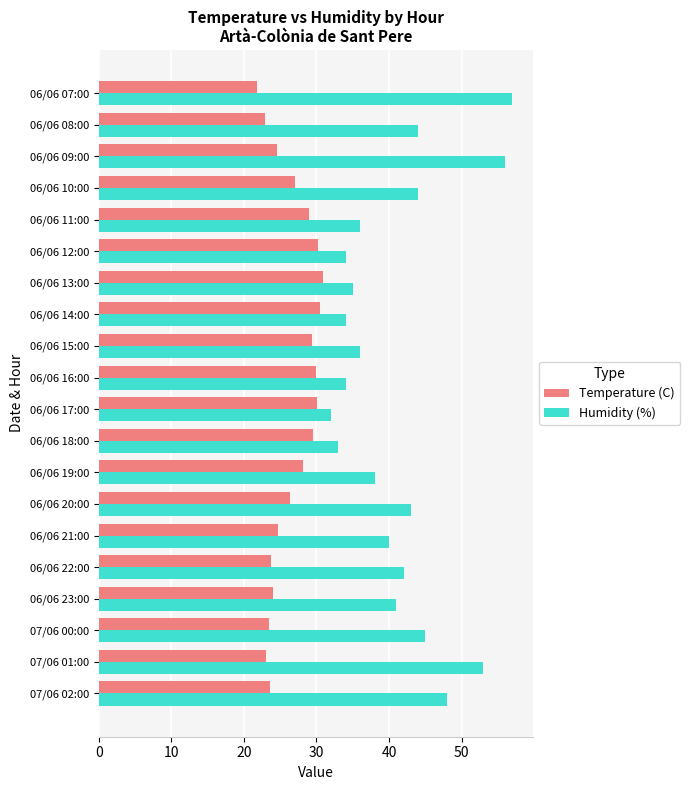

The value of Temperature (C) at 06/06 16:00 is 38.9. True or false?

False